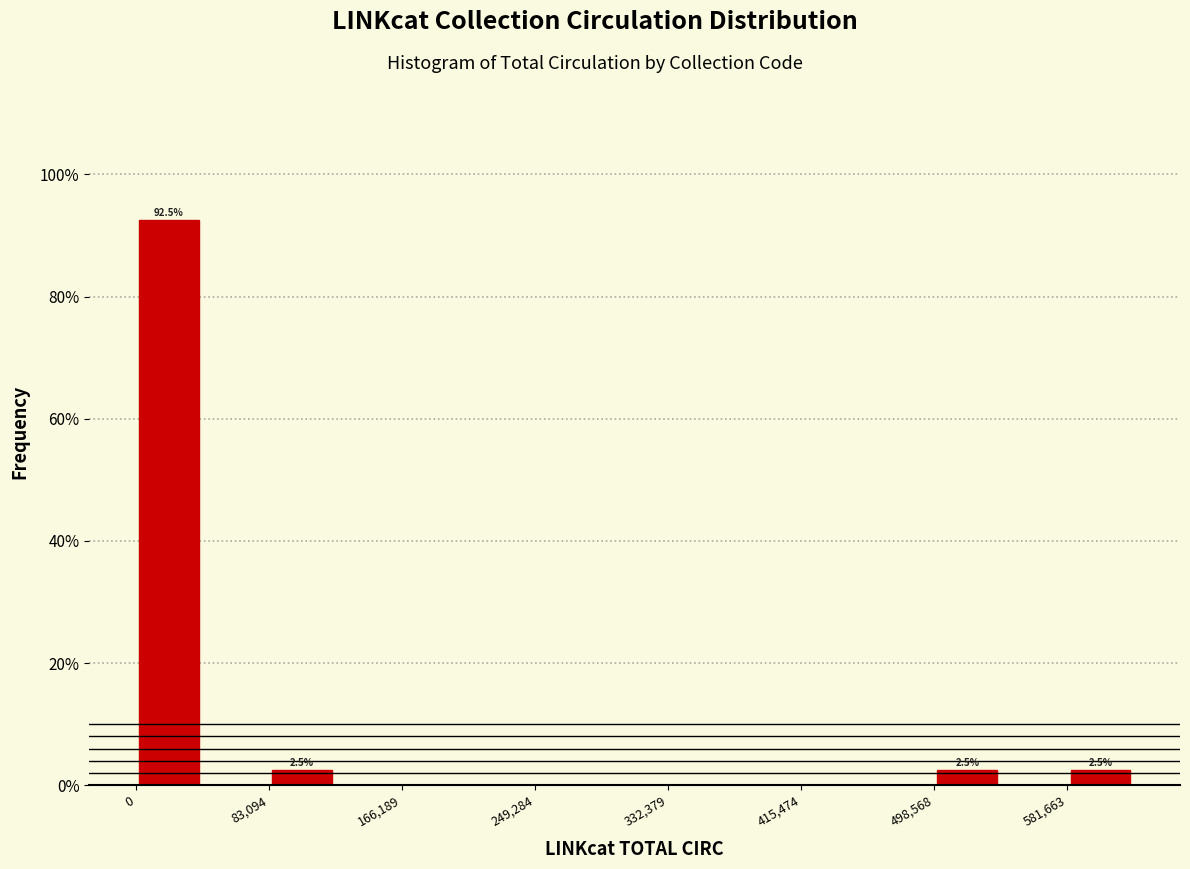

Over which range of the x-axis is the bar tallest?

0 to 40000